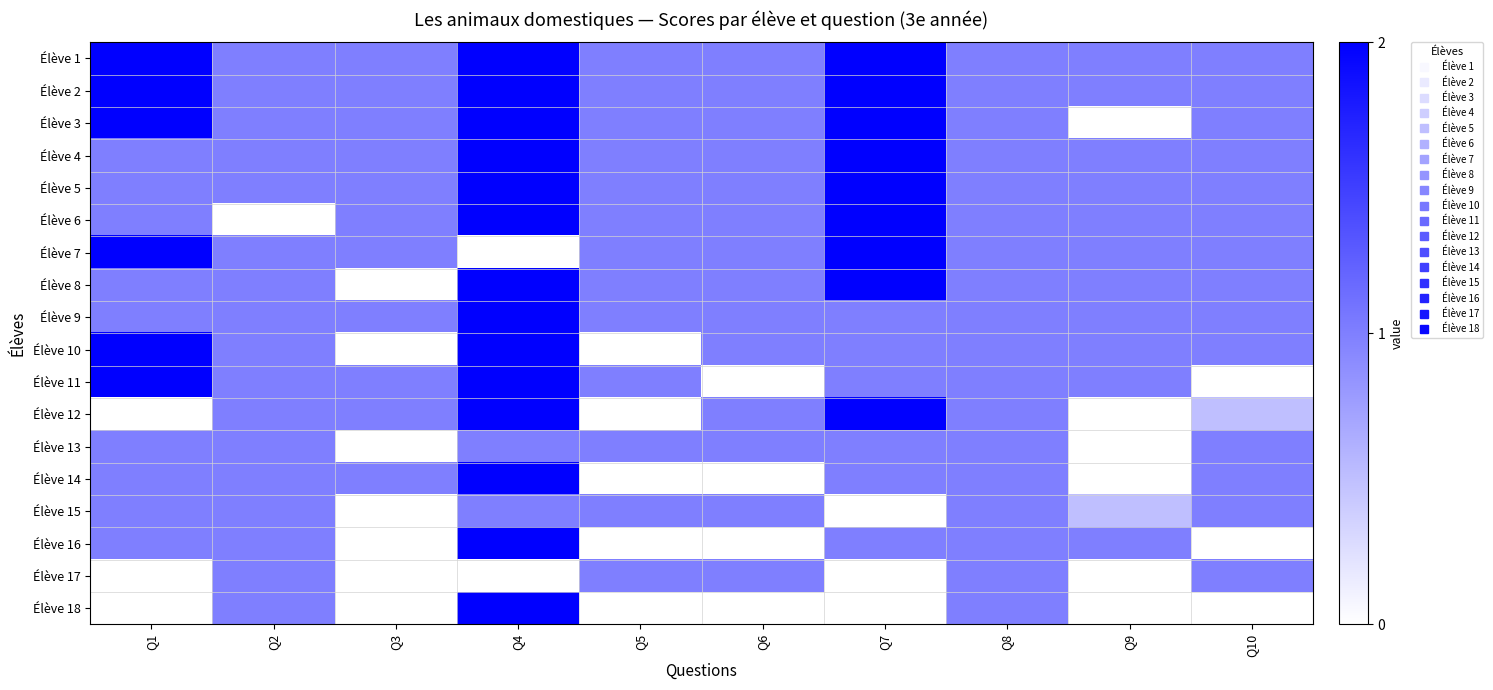

Reading right to left, list all the values displayed in this chart.

Élève 1: Q10=1.0	Q9=1.0	Q8=1.0	Q7=2.0	Q6=1.0	Q5=1.0	Q4=2.0	Q3=1.0	Q2=1.0	Q1=2.0
Élève 2: Q10=1.0	Q9=1.0	Q8=1.0	Q7=2.0	Q6=1.0	Q5=1.0	Q4=2.0	Q3=1.0	Q2=1.0	Q1=2.0
Élève 3: Q10=1.0	Q9=0.0	Q8=1.0	Q7=2.0	Q6=1.0	Q5=1.0	Q4=2.0	Q3=1.0	Q2=1.0	Q1=2.0
Élève 4: Q10=1.0	Q9=1.0	Q8=1.0	Q7=2.0	Q6=1.0	Q5=1.0	Q4=2.0	Q3=1.0	Q2=1.0	Q1=1.0
Élève 5: Q10=1.0	Q9=1.0	Q8=1.0	Q7=2.0	Q6=1.0	Q5=1.0	Q4=2.0	Q3=1.0	Q2=1.0	Q1=1.0
Élève 6: Q10=1.0	Q9=1.0	Q8=1.0	Q7=2.0	Q6=1.0	Q5=1.0	Q4=2.0	Q3=1.0	Q2=0.0	Q1=1.0
Élève 7: Q10=1.0	Q9=1.0	Q8=1.0	Q7=2.0	Q6=1.0	Q5=1.0	Q4=0.0	Q3=1.0	Q2=1.0	Q1=2.0
Élève 8: Q10=1.0	Q9=1.0	Q8=1.0	Q7=2.0	Q6=1.0	Q5=1.0	Q4=2.0	Q3=0.0	Q2=1.0	Q1=1.0
Élève 9: Q10=1.0	Q9=1.0	Q8=1.0	Q7=1.0	Q6=1.0	Q5=1.0	Q4=2.0	Q3=1.0	Q2=1.0	Q1=1.0
Élève 10: Q10=1.0	Q9=1.0	Q8=1.0	Q7=1.0	Q6=1.0	Q5=0.0	Q4=2.0	Q3=0.0	Q2=1.0	Q1=2.0
Élève 11: Q10=0.0	Q9=1.0	Q8=1.0	Q7=1.0	Q6=0.0	Q5=1.0	Q4=2.0	Q3=1.0	Q2=1.0	Q1=2.0
Élève 12: Q10=0.5	Q9=0.0	Q8=1.0	Q7=2.0	Q6=1.0	Q5=0.0	Q4=2.0	Q3=1.0	Q2=1.0	Q1=0.0
Élève 13: Q10=1.0	Q9=0.0	Q8=1.0	Q7=1.0	Q6=1.0	Q5=1.0	Q4=1.0	Q3=0.0	Q2=1.0	Q1=1.0
Élève 14: Q10=1.0	Q9=0.0	Q8=1.0	Q7=1.0	Q6=0.0	Q5=0.0	Q4=2.0	Q3=1.0	Q2=1.0	Q1=1.0
Élève 15: Q10=1.0	Q9=0.5	Q8=1.0	Q7=0.0	Q6=1.0	Q5=1.0	Q4=1.0	Q3=0.0	Q2=1.0	Q1=1.0
Élève 16: Q10=0.0	Q9=1.0	Q8=1.0	Q7=1.0	Q6=0.0	Q5=0.0	Q4=2.0	Q3=0.0	Q2=1.0	Q1=1.0
Élève 17: Q10=1.0	Q9=0.0	Q8=1.0	Q7=0.0	Q6=1.0	Q5=1.0	Q4=0.0	Q3=0.0	Q2=1.0	Q1=0.0
Élève 18: Q10=0.0	Q9=0.0	Q8=1.0	Q7=0.0	Q6=0.0	Q5=0.0	Q4=2.0	Q3=0.0	Q2=1.0	Q1=0.0